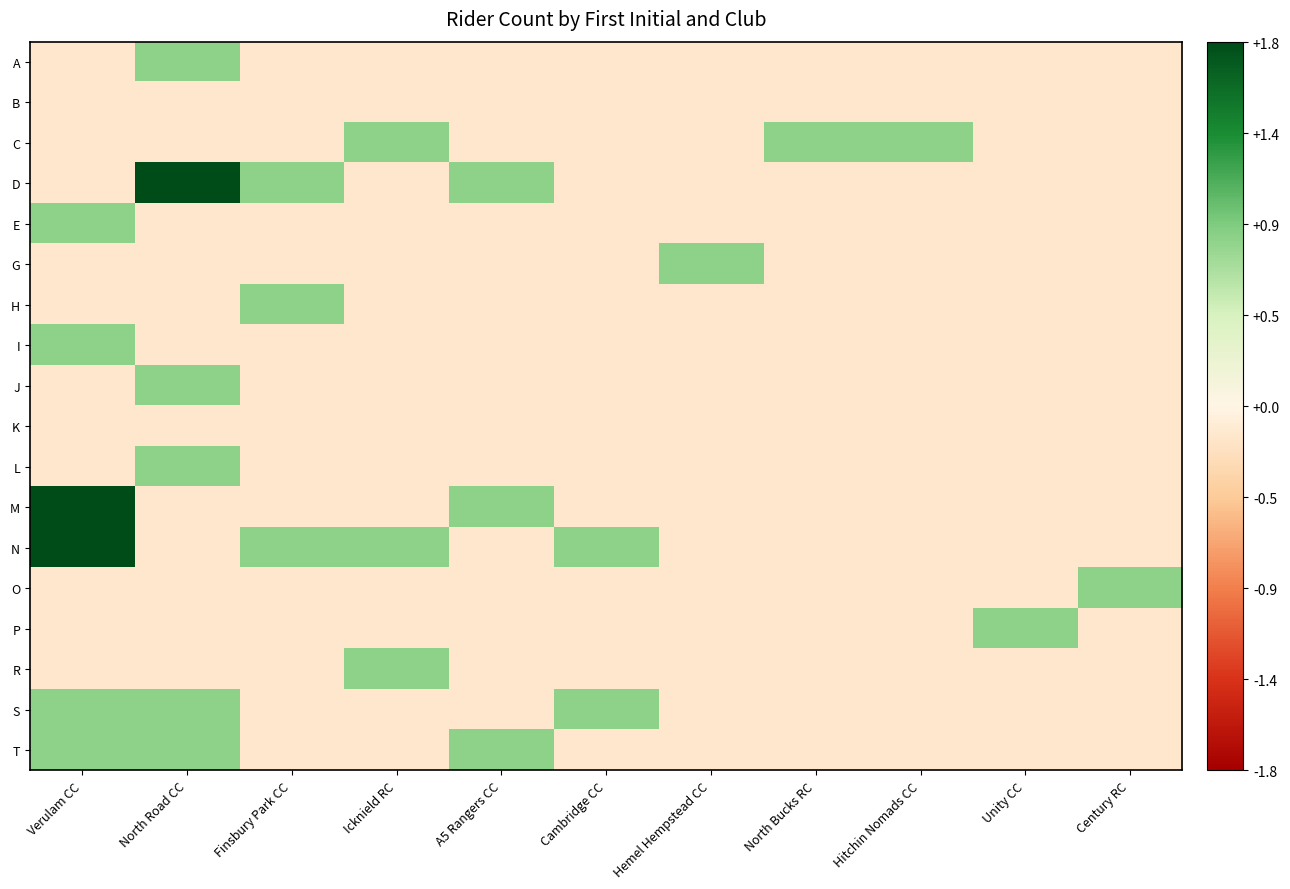

At how many categories does at least one series exceed 1?

2